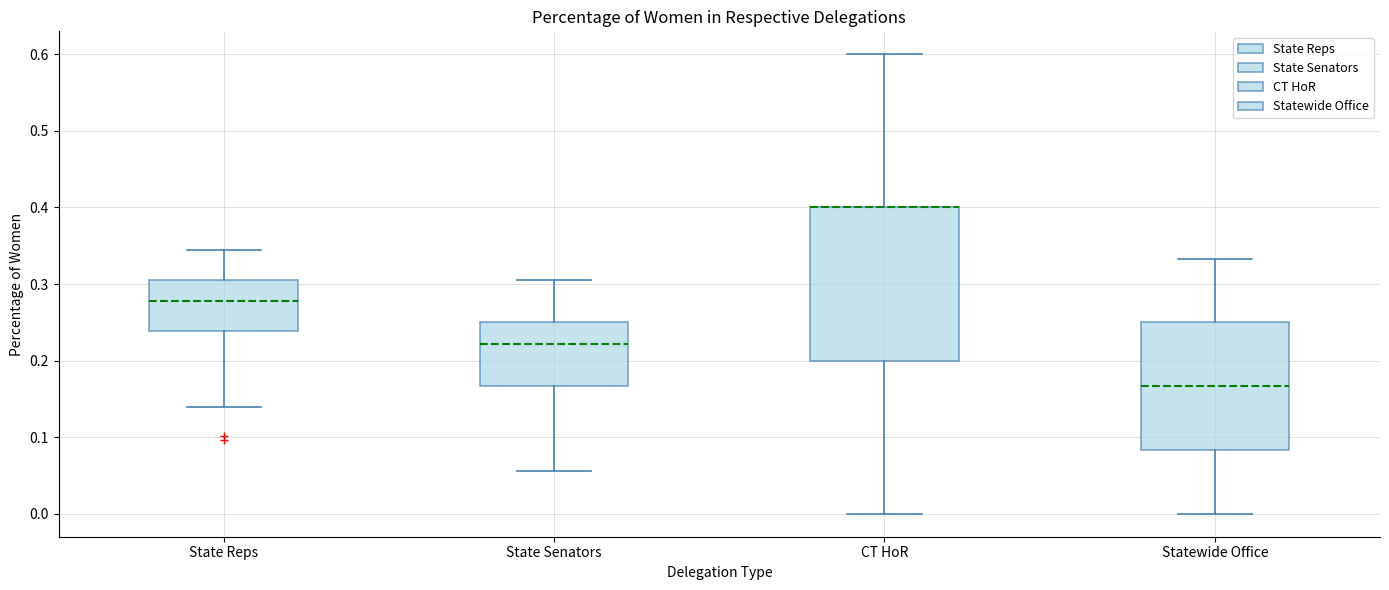

Where does the lower whisker of the box for Statewide Office end on the y-axis? The values are not printed on the chart, so give them approximately, as read against the axis.

0.00